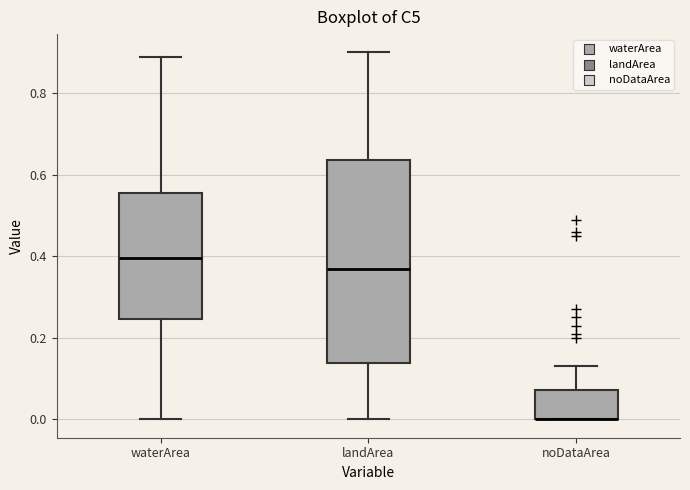

Reading left to right, transcribe this box plot: for each box, give where its median line is, the range the box spans, and where its two whiskers end, as read against the y-axis. The values are not printed on the chart, so give them approximately, as read against the axis.

waterArea: median 0.40, box 0.24 to 0.56, whiskers 0.00 to 0.90
landArea: median 0.38, box 0.14 to 0.64, whiskers 0.00 to 0.90
noDataArea: median 0.00 (drawn on the box's lower edge), box 0.00 to 0.08, whiskers 0.00 to 0.14